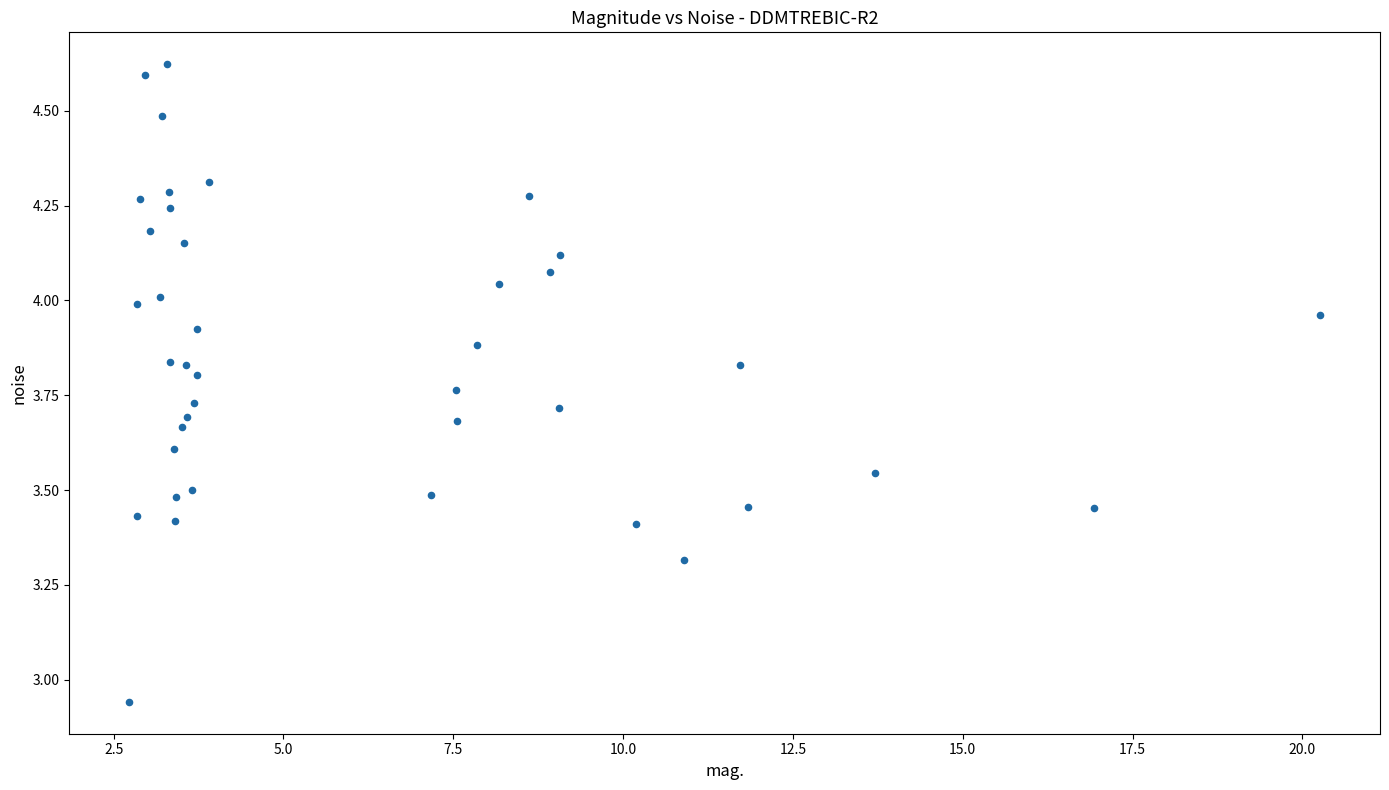

What is the range of Y values (max minus min)?

1.7